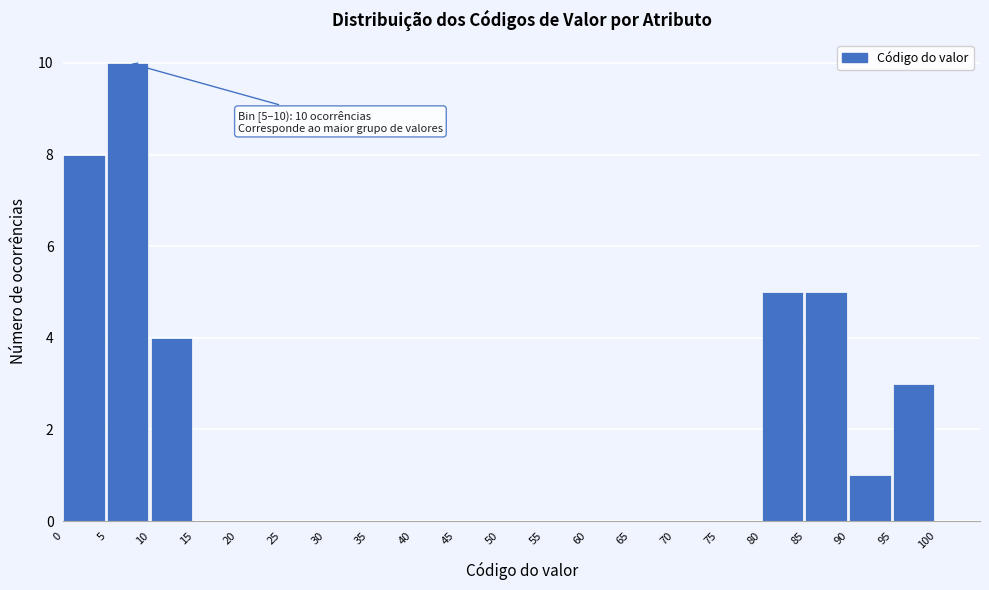

Over which range of the x-axis is the bar tallest?

5 to 10